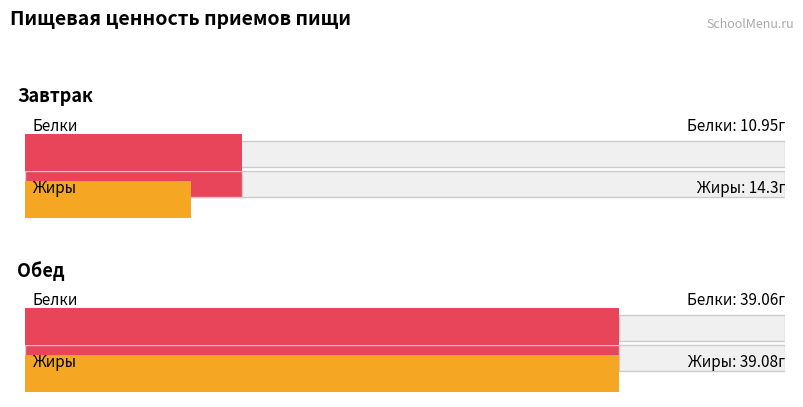

Which category has the lowest value in the Белки series?

Завтрак